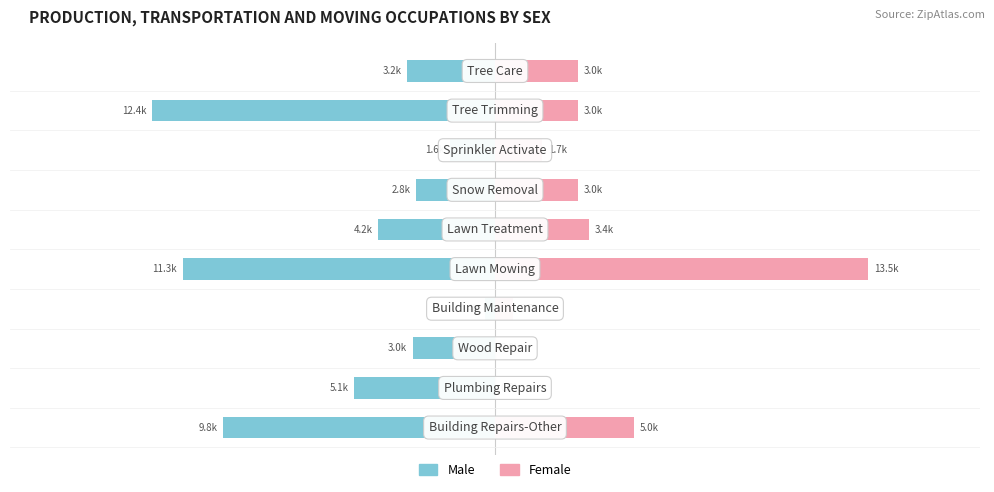

How many groups of bars are there?

10